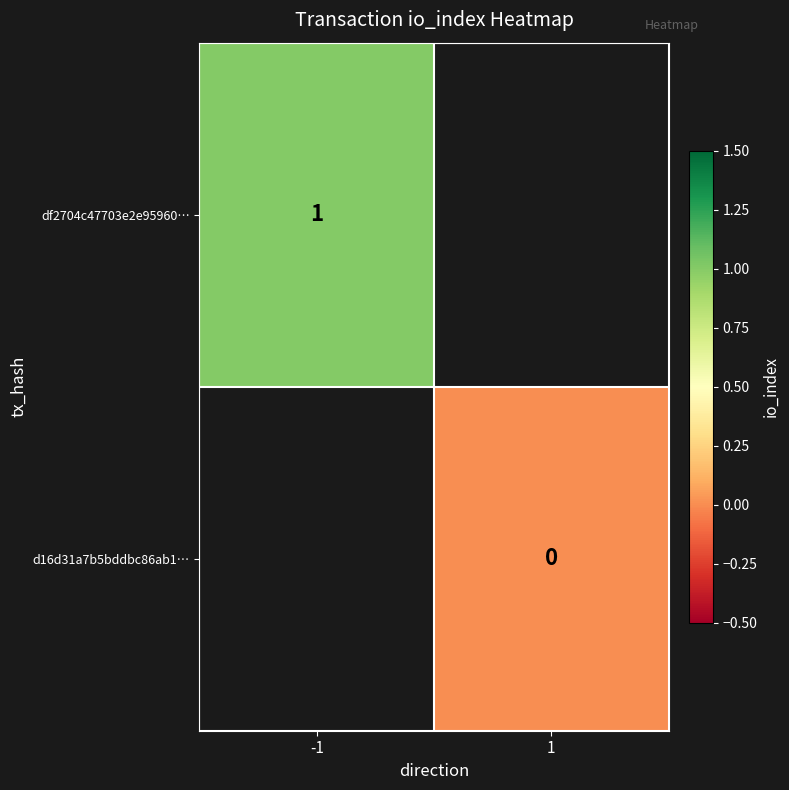

How many values in df2704c47703e2e95960… are above zero?

1